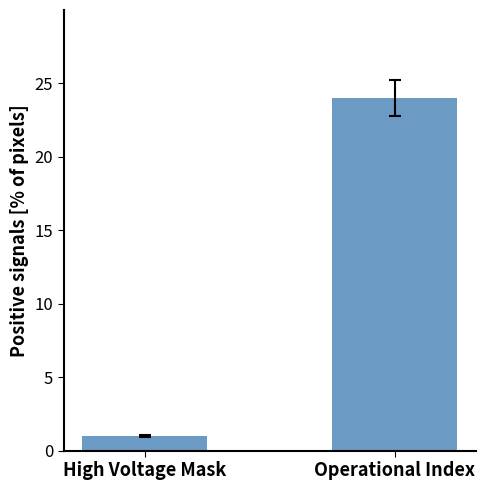

How many values are between 1 and 24?

2